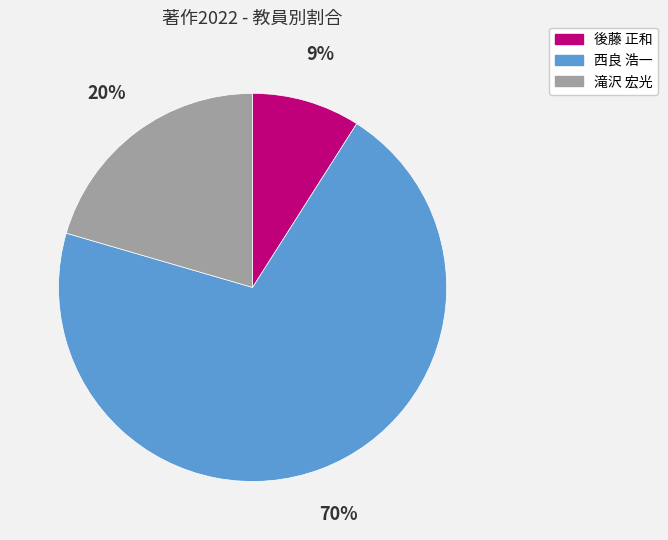

Count the number of slices in the pie.

3